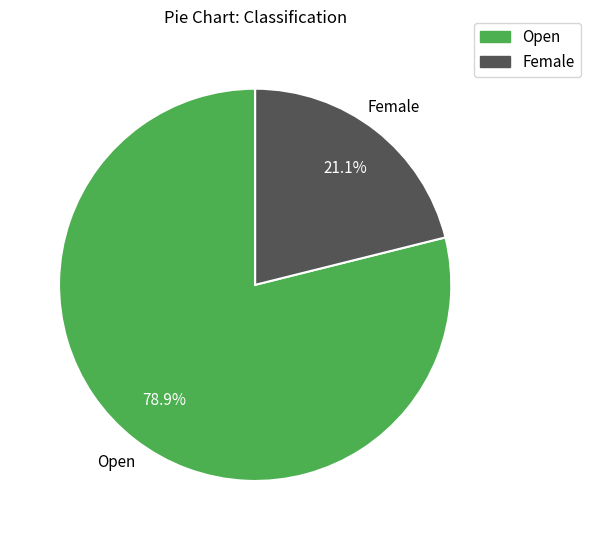

The Open slice represents 73% of the pie. True or false?

False